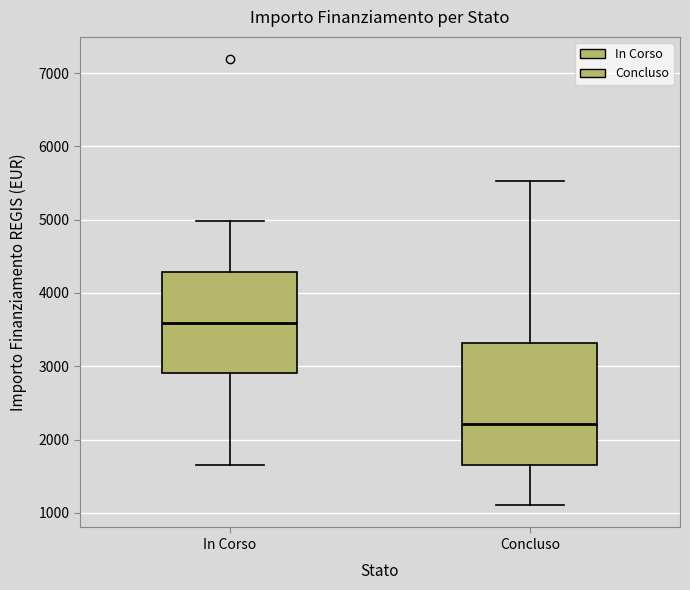

Where does the upper whisker of the box for In Corso end on the y-axis? The values are not printed on the chart, so give them approximately, as read against the axis.

5000